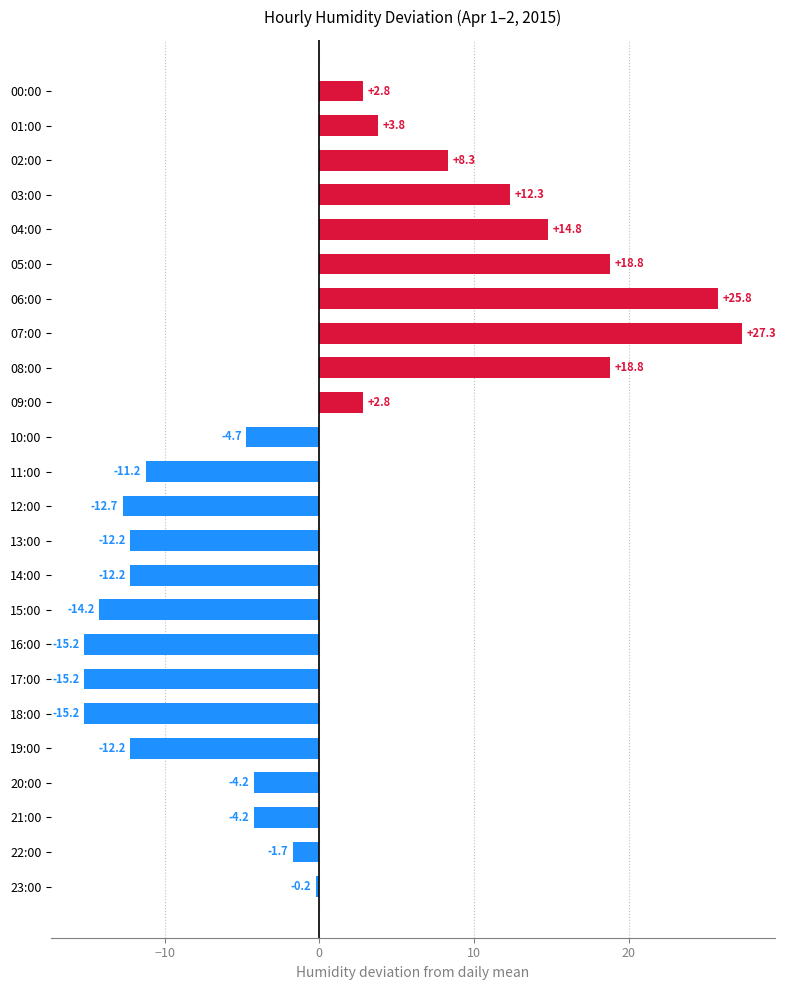

Where is the data nearest to the value 6?

01:00